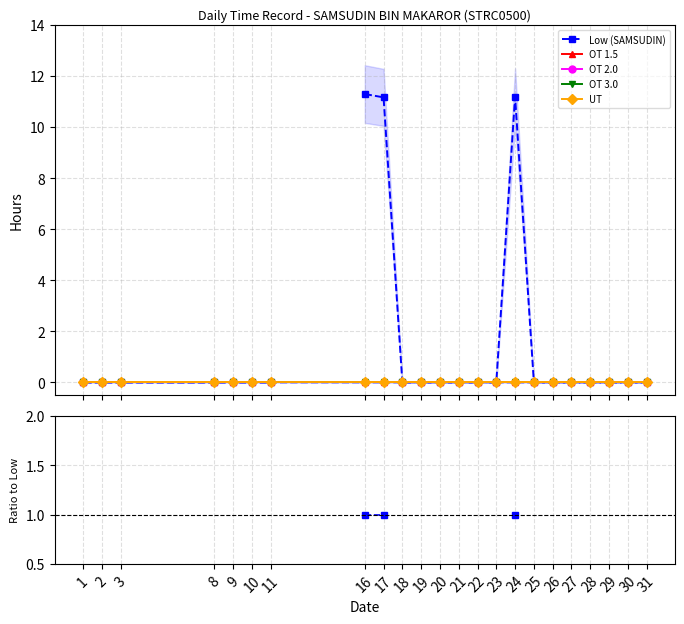

How many lines are shown in the chart?

5